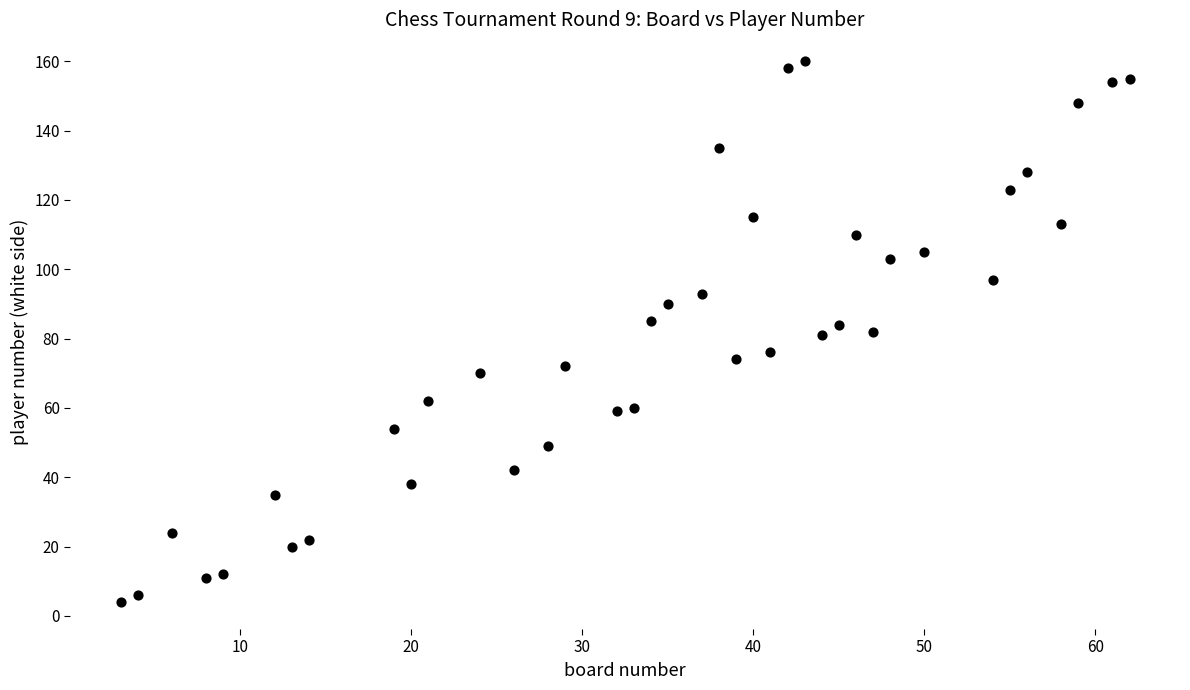

What is the range of Y values (max minus min)?

156